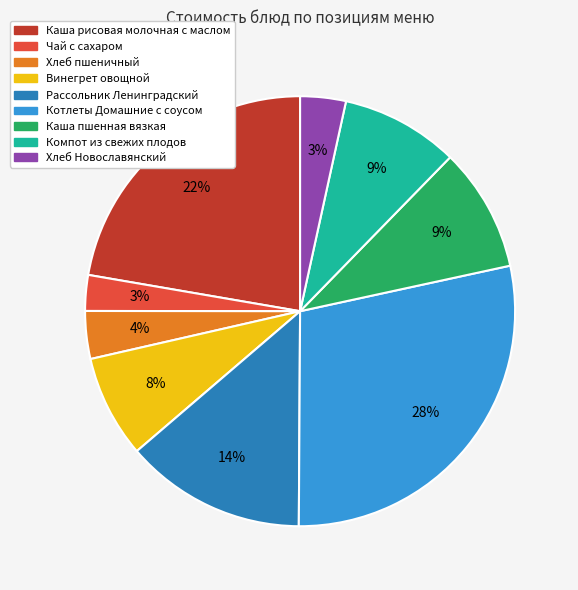

Does any single category account for the majority?

No